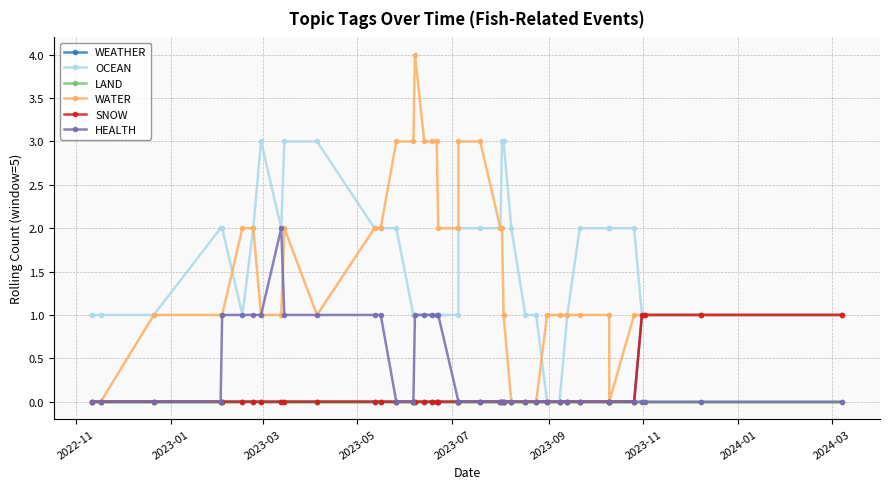

The OCEAN series shows 1 at 24. True or false?

False